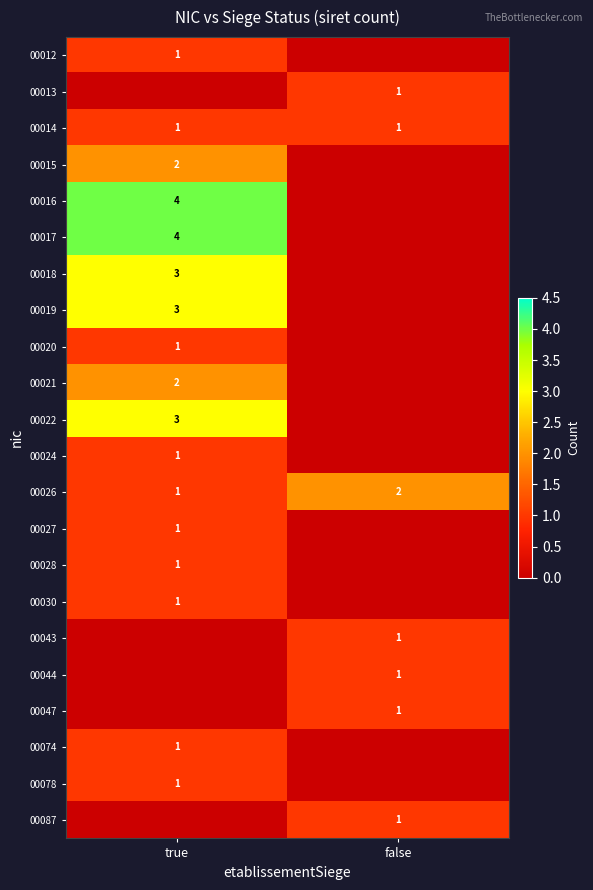

The 00020 series shows 0 at true. True or false?

False